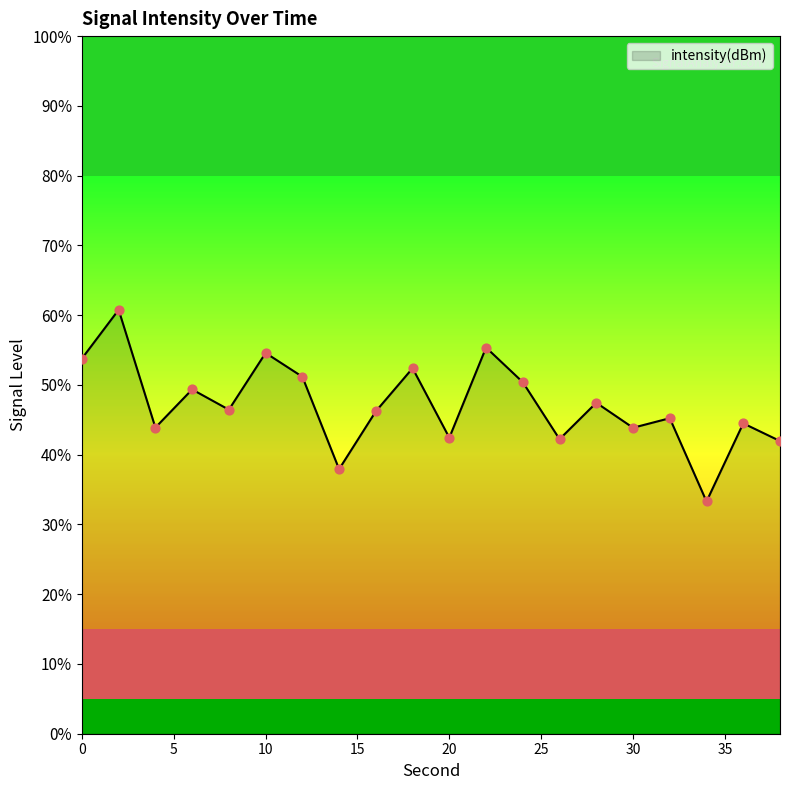

What is the minimum value shown in the chart?

33.3